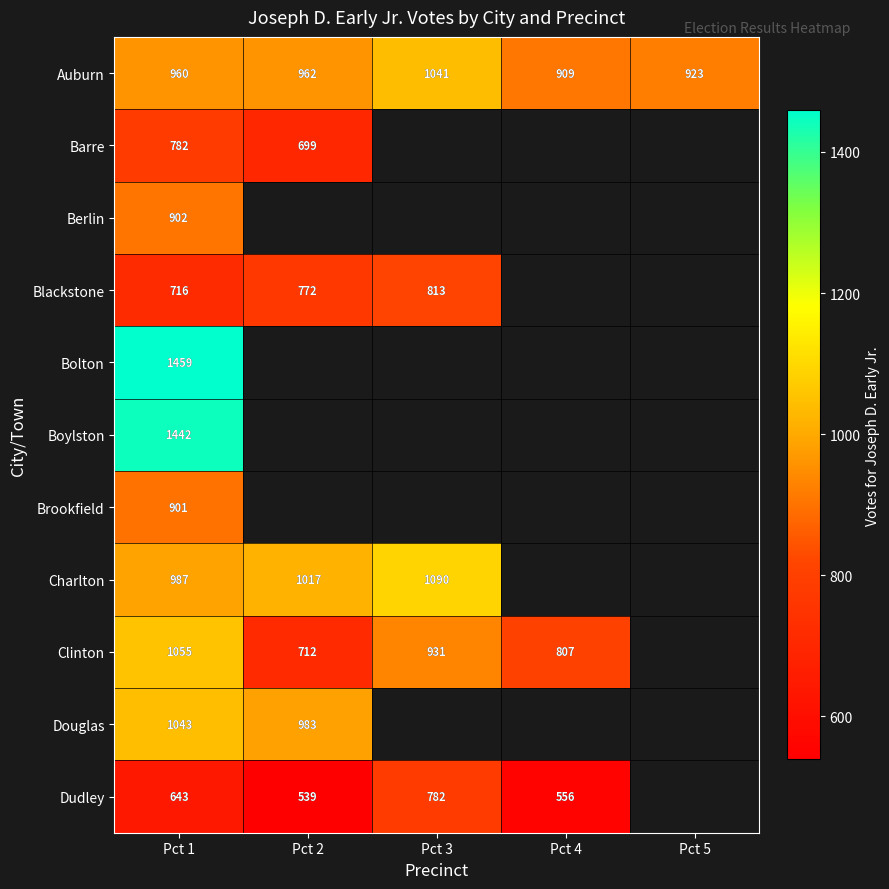

The Barre series shows 164 at Pct 1. True or false?

False